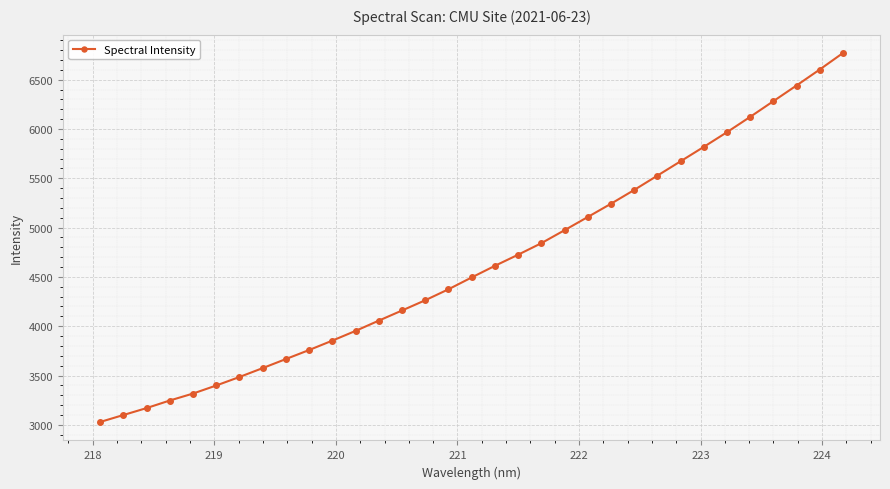

What is the difference between the second highest and minimum values?

3573.5